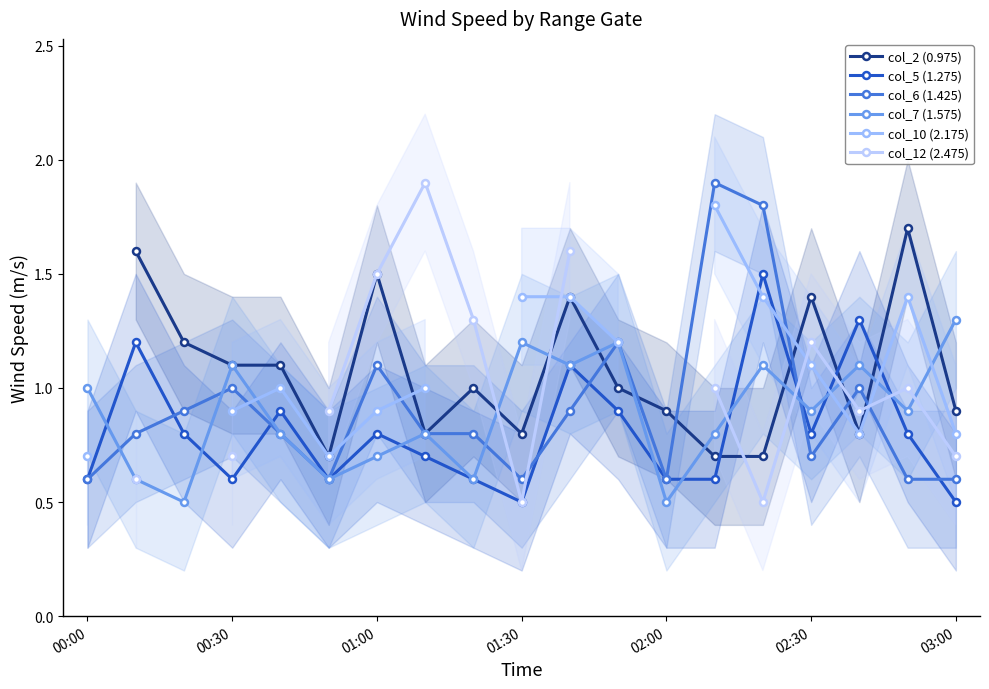

What is the value of the col_12 (2.475) point at the 15th from the left?

0.5